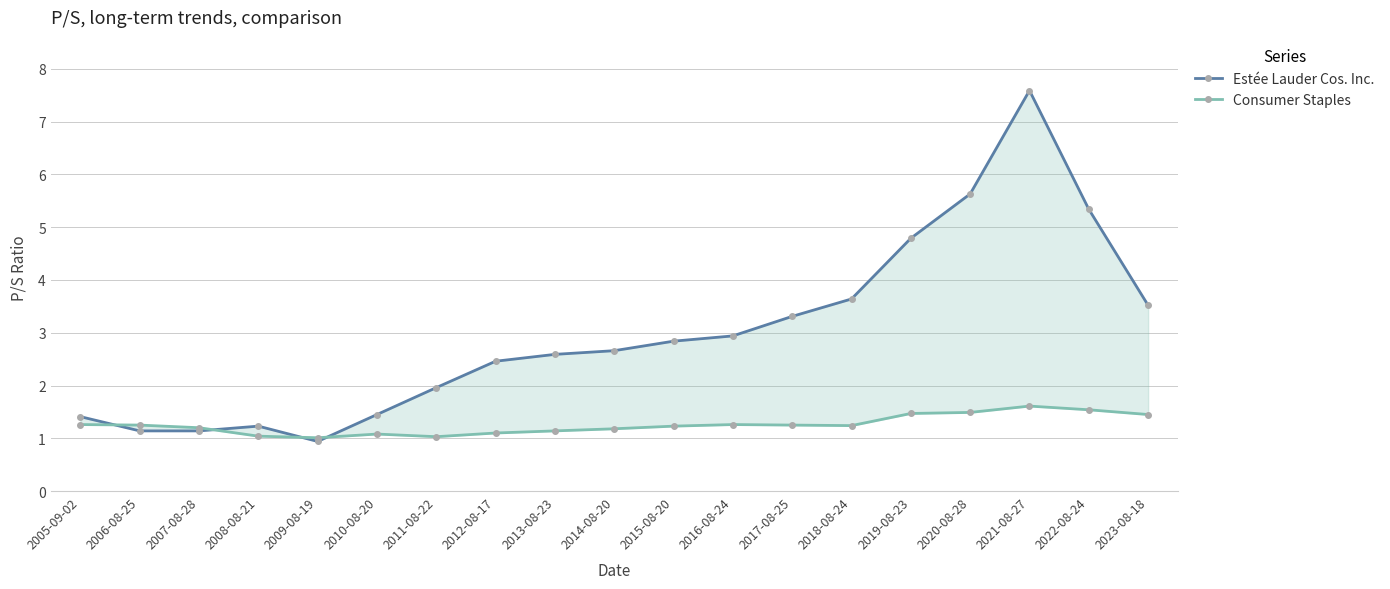

Which series ends up on top after the final intersection of Estée Lauder Cos. Inc. and Consumer Staples?

Estée Lauder Cos. Inc.